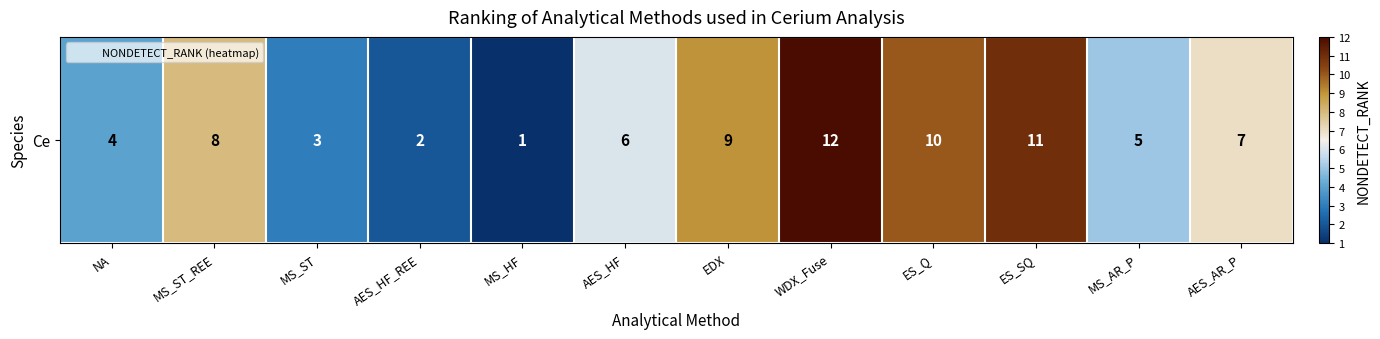

What is the smallest value displayed?

1